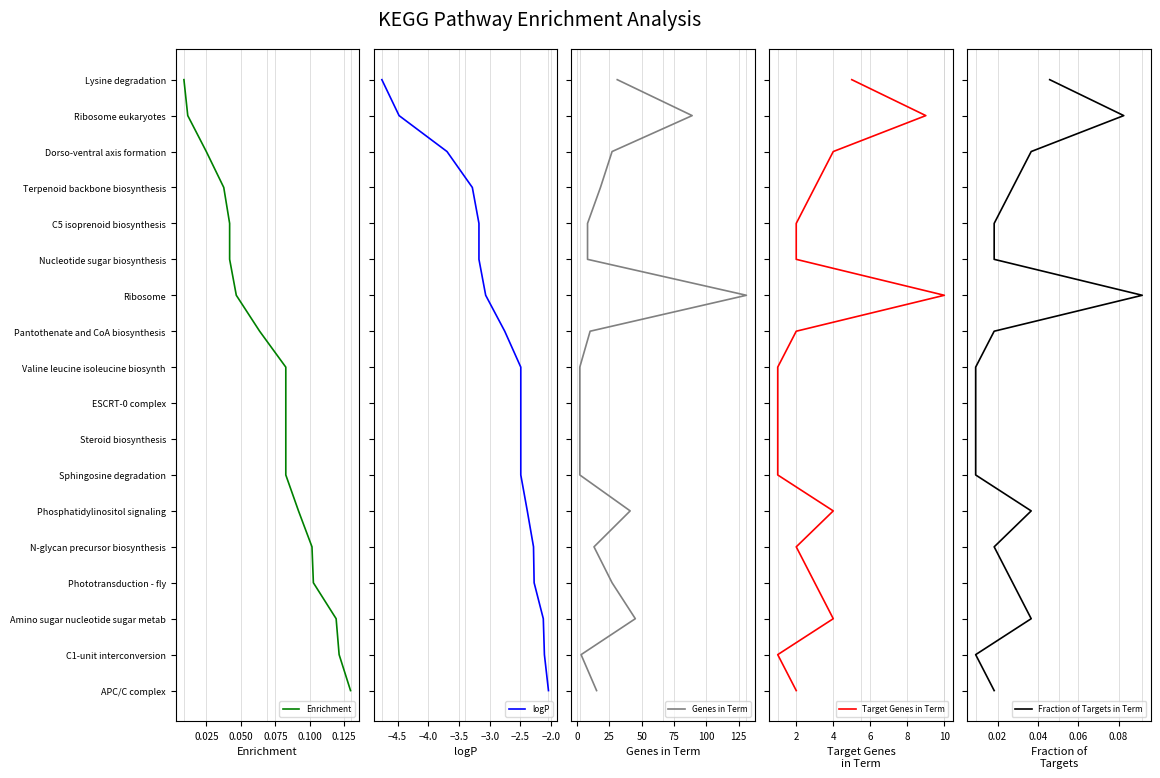

How many series are shown in this chart?

5